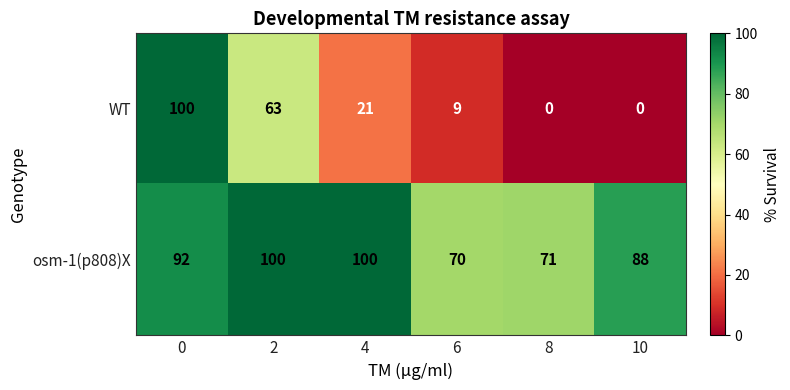

What is the difference between the WT values at 0 and 8?

100